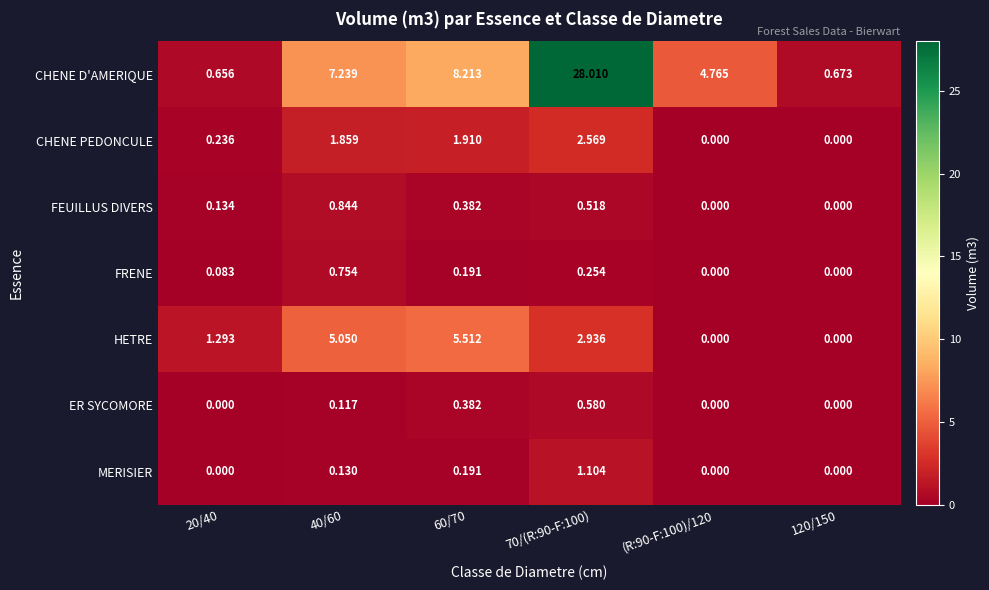

Rank the series at 40/60 from lowest to highest value.

ER SYCOMORE, MERISIER, FRENE, FEUILLUS DIVERS, CHENE PEDONCULE, HETRE, CHENE D'AMERIQUE